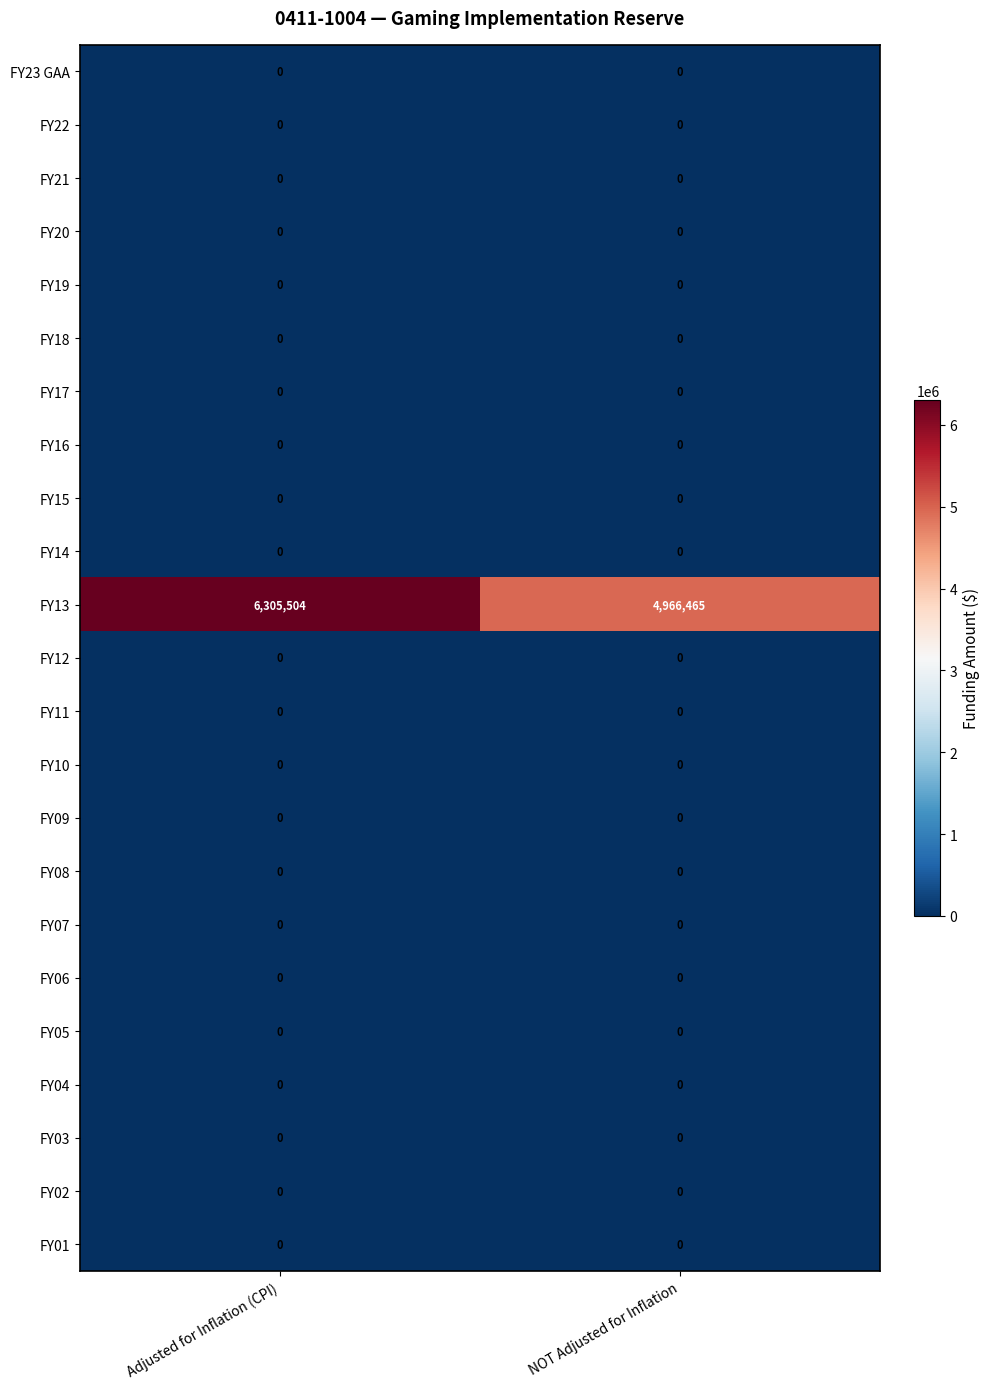

List the labels in order of FY13 value, smallest first.

NOT Adjusted for Inflation, Adjusted for Inflation (CPI)